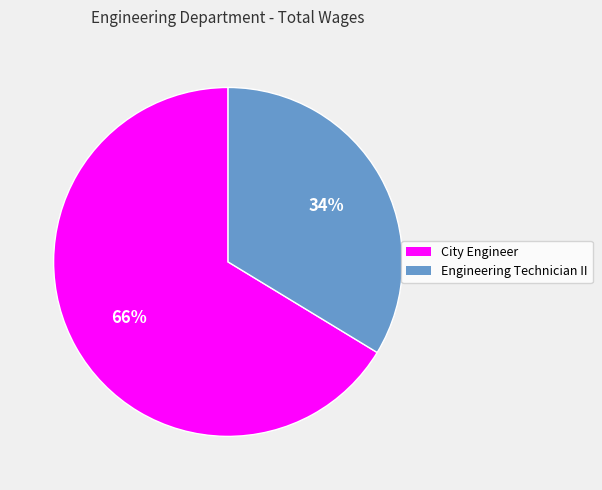

To the nearest percent, what is the combined percentage of City Engineer and Engineering Technician II?

100%